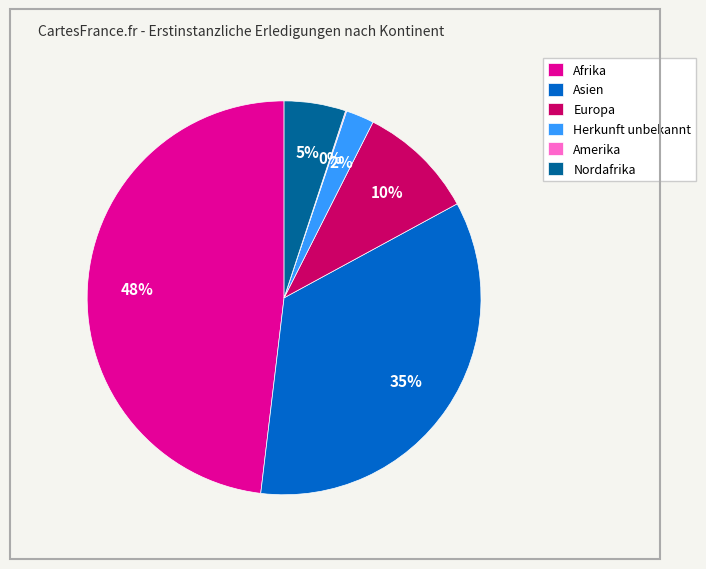

Which slice is the largest?

Afrika